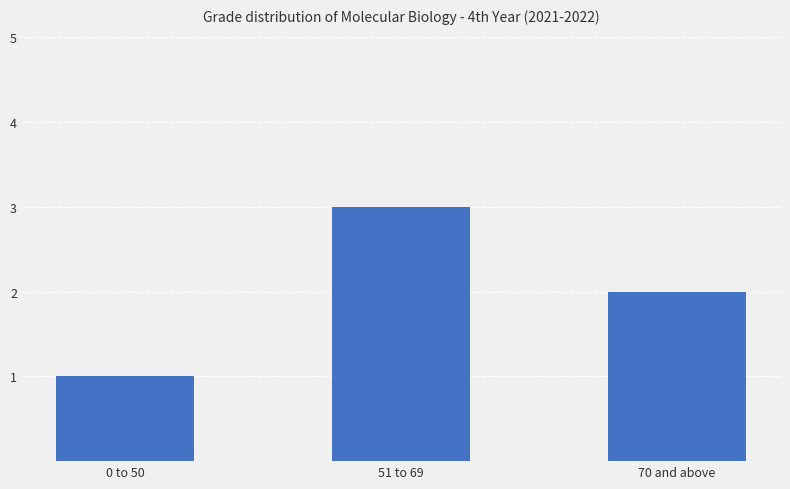

What position from the left is 70 and above?

3